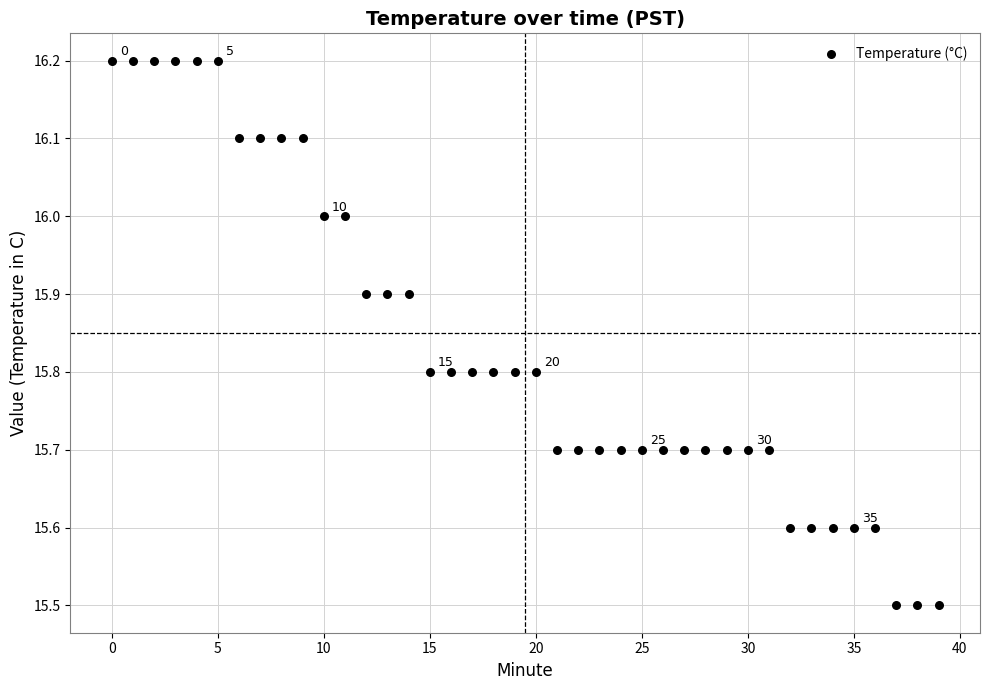

What is the range of Y values (max minus min)?

0.7